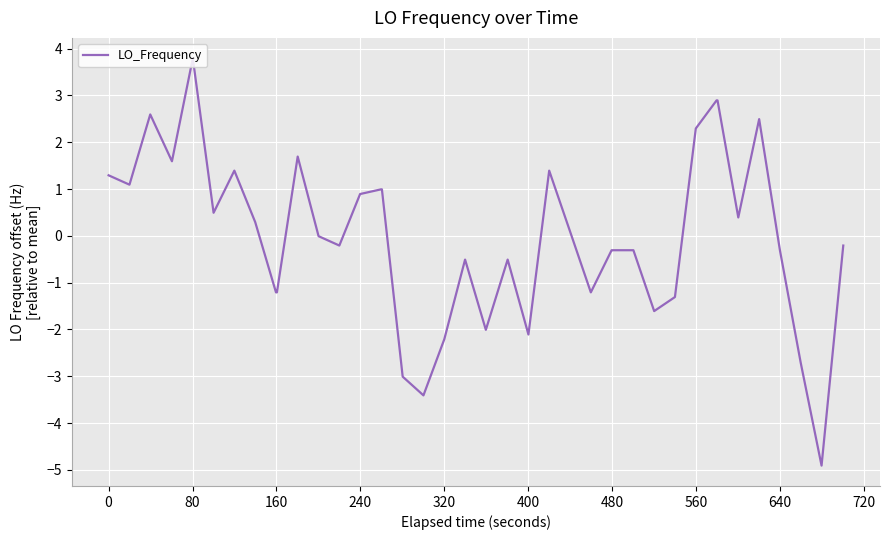

What is the difference between the maximum and minimum values?

8.7